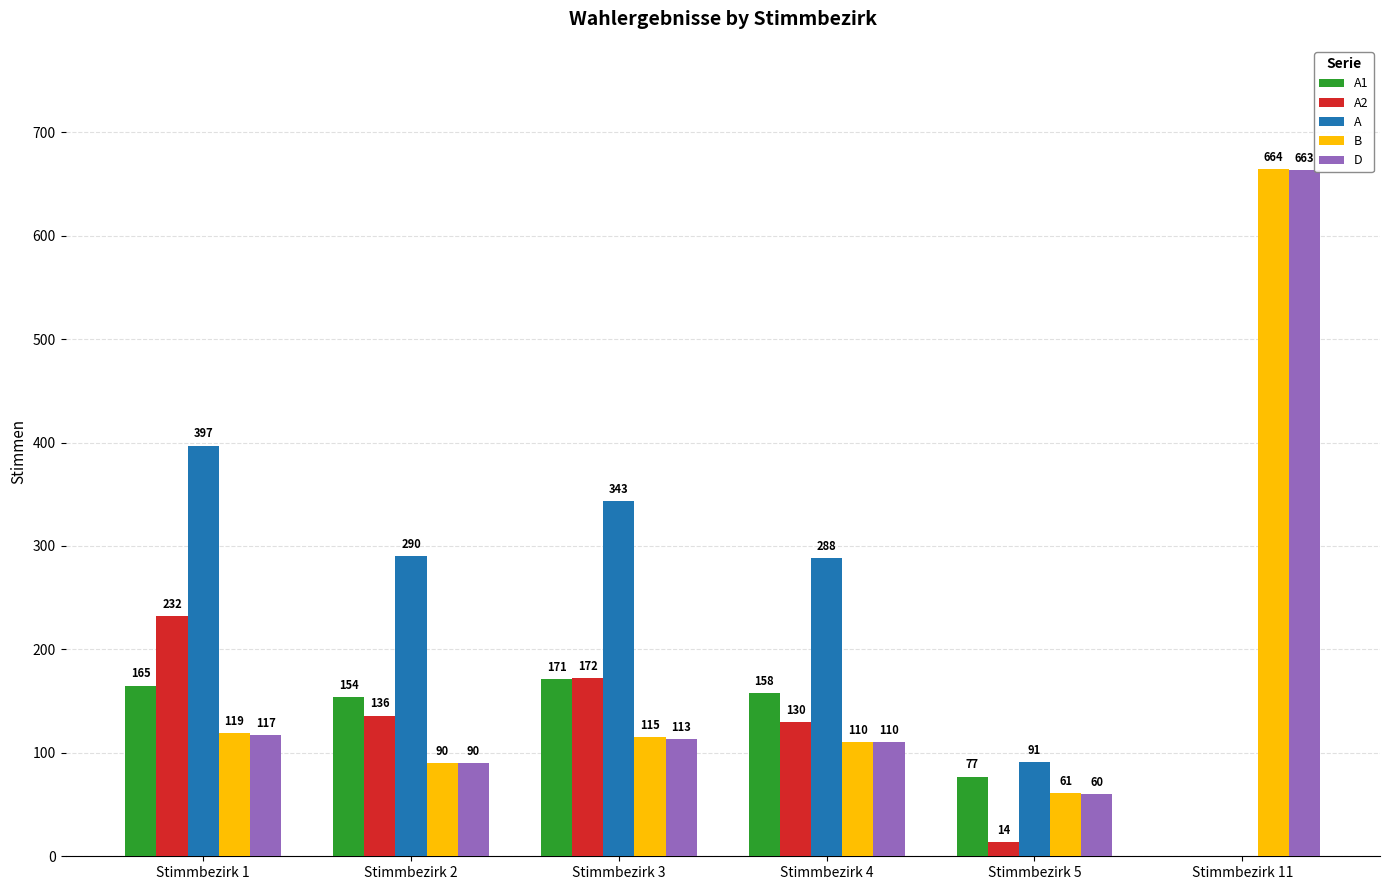

Is the value of A1 at Stimmbezirk 4 greater than the value of B at Stimmbezirk 11?

No